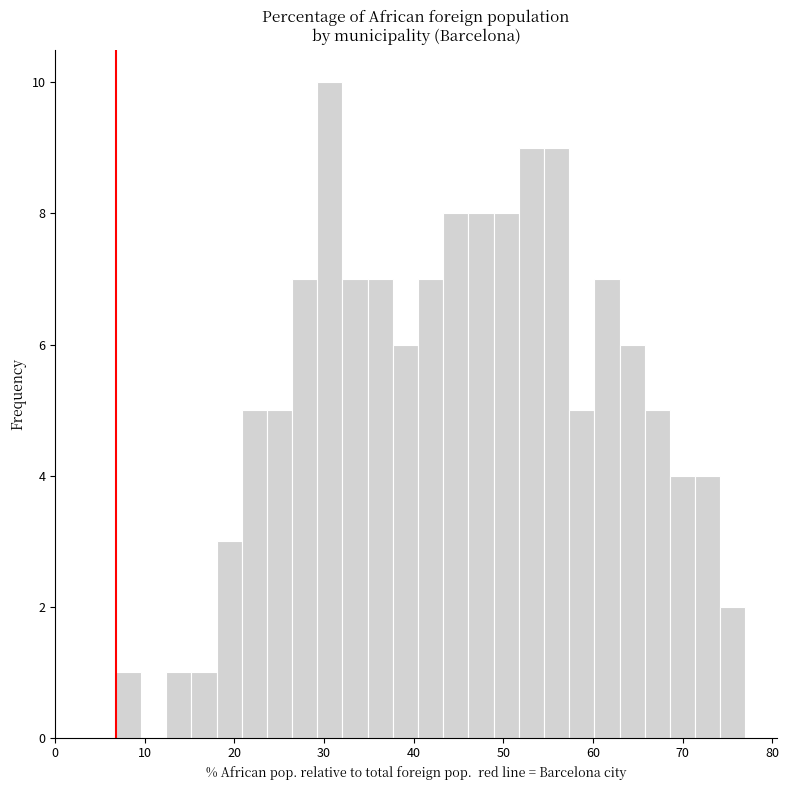

Read against the x-axis, roughly where is the centre of the tallest bar?

31